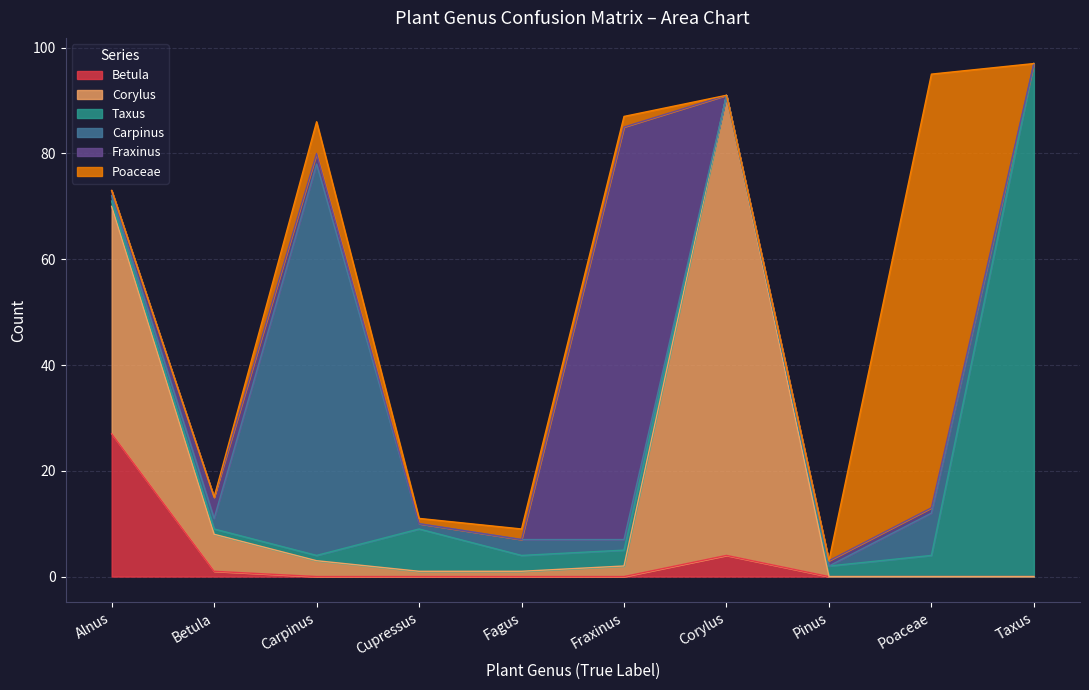

How many interior local peaks does the Taxus series have?

1